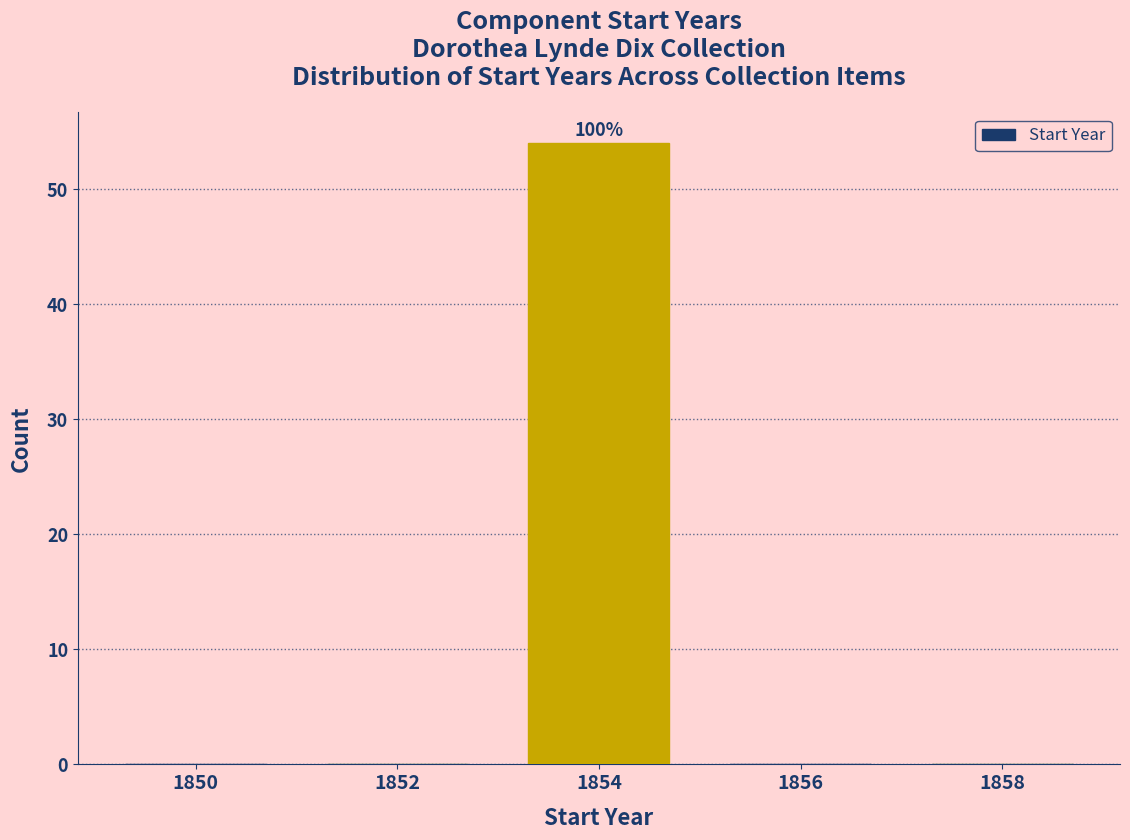

Reading left to right, transcribe all the data shown in this chart.

1850=0	1852=0	1854=54	1856=0	1858=0